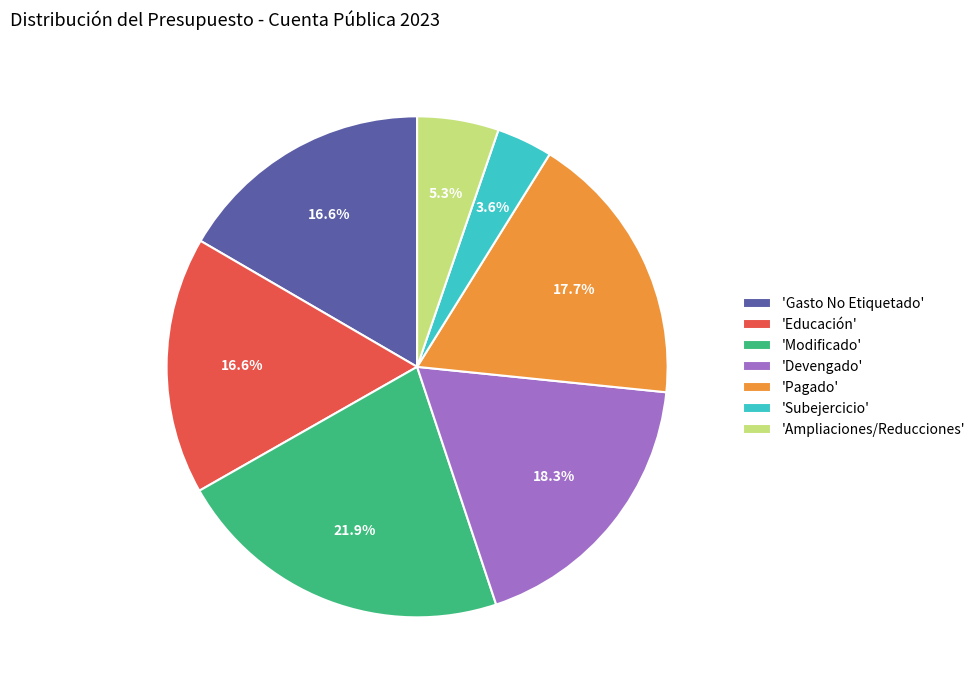

To the nearest percent, what is the difference between the largest and smallest slice percentages?

18%